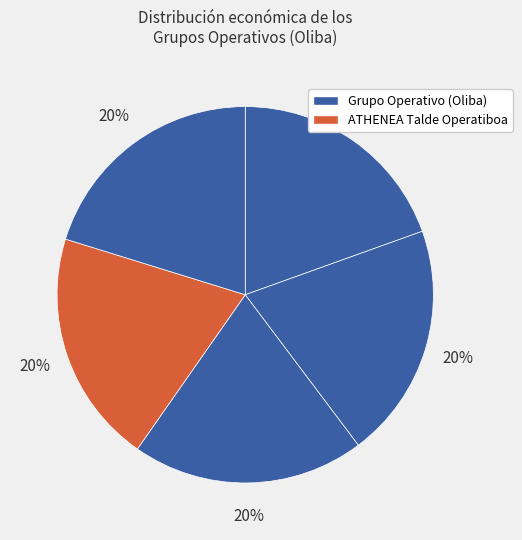

To the nearest percent, what is the average slice percentage?

20%